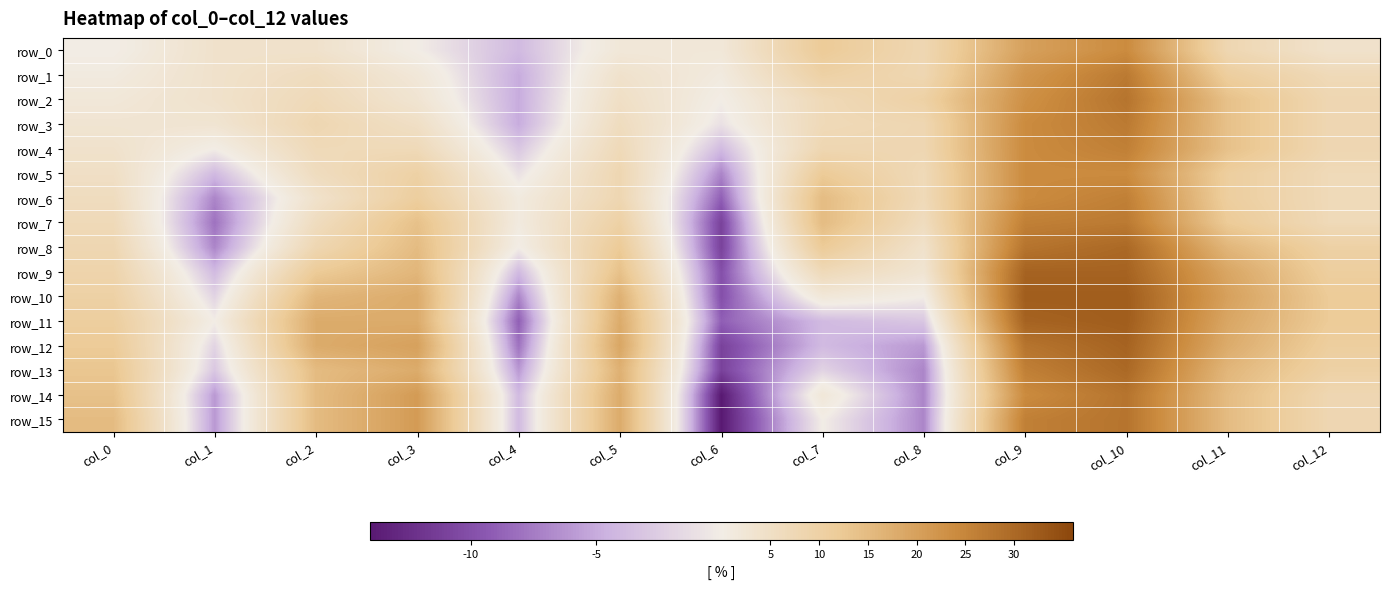

Which category has the highest value in the row_8 series?

col_10